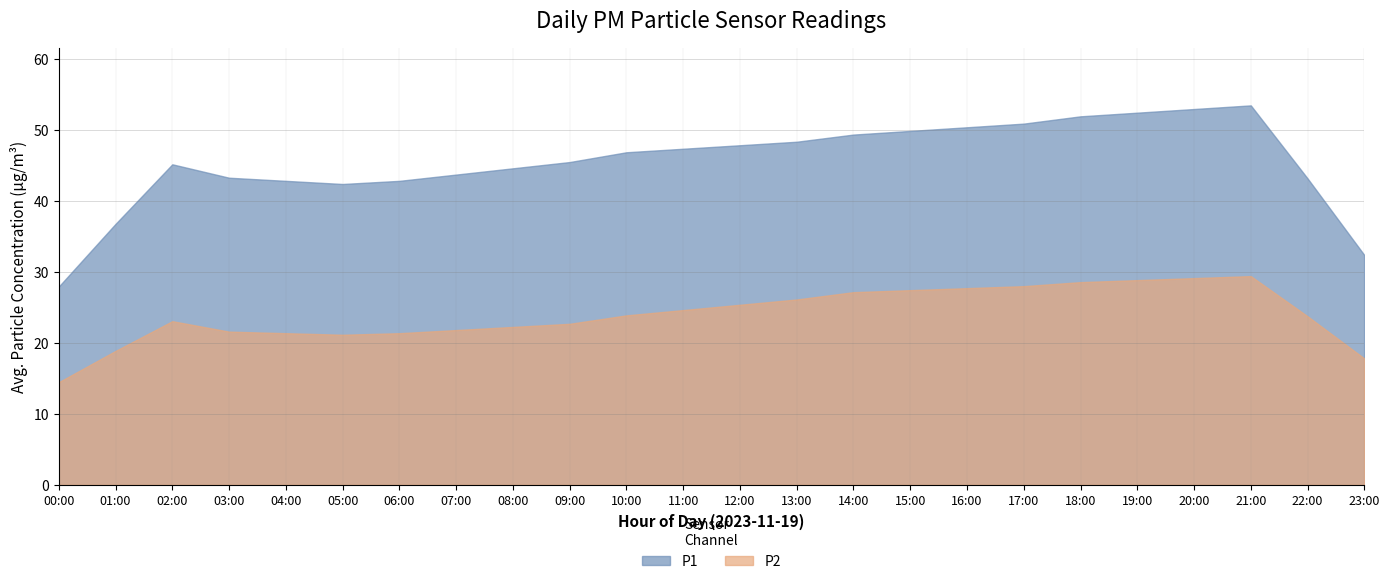

Which series has the largest range (max minus min)?

P1